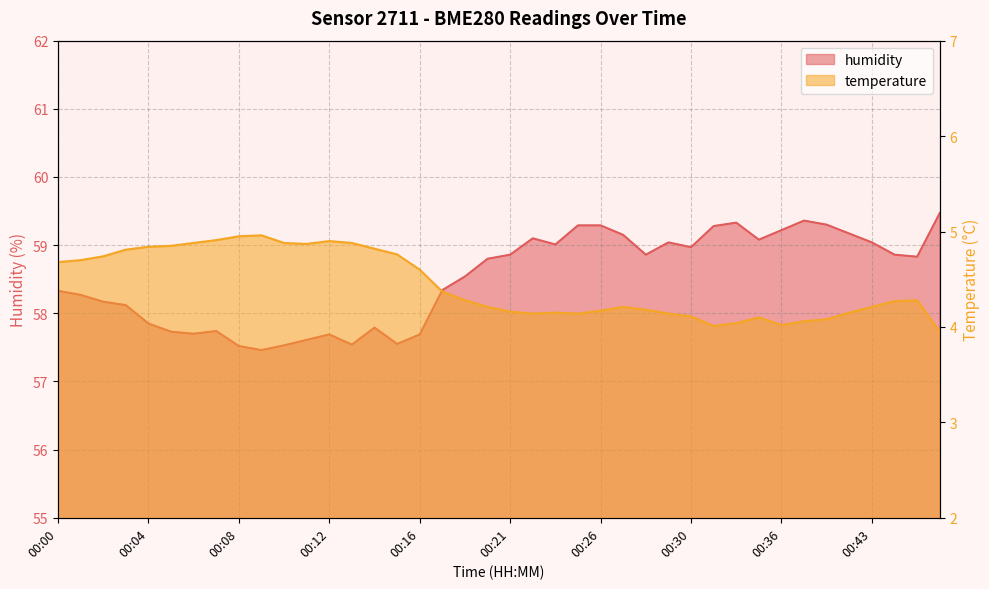

Count the number of categories in the chart.

40